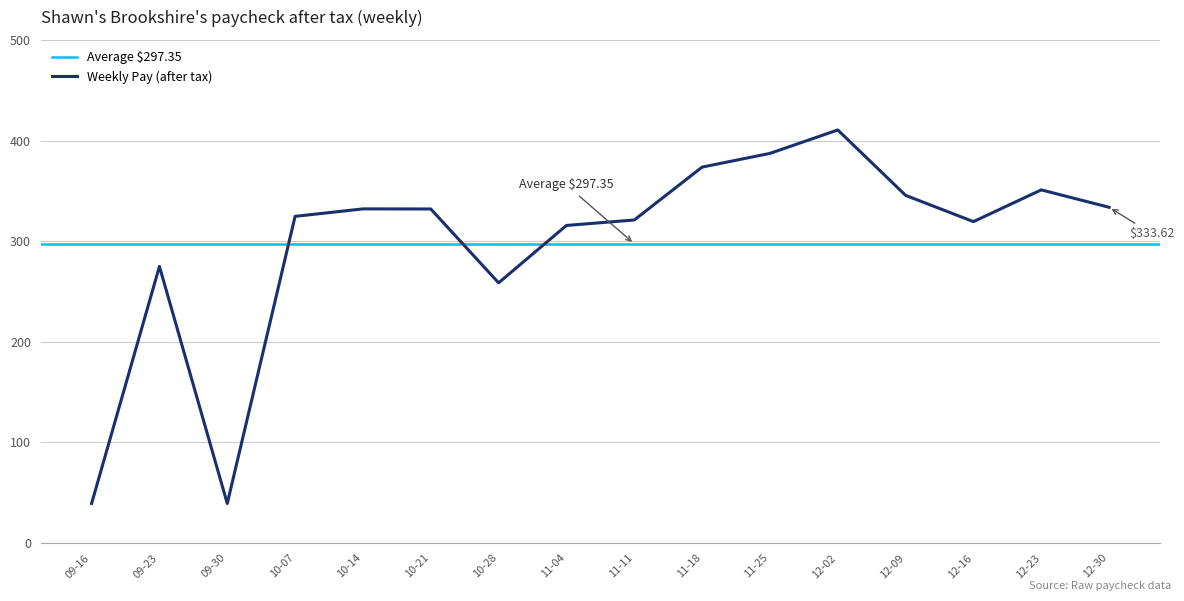

What is the sum of all values?

4757.6